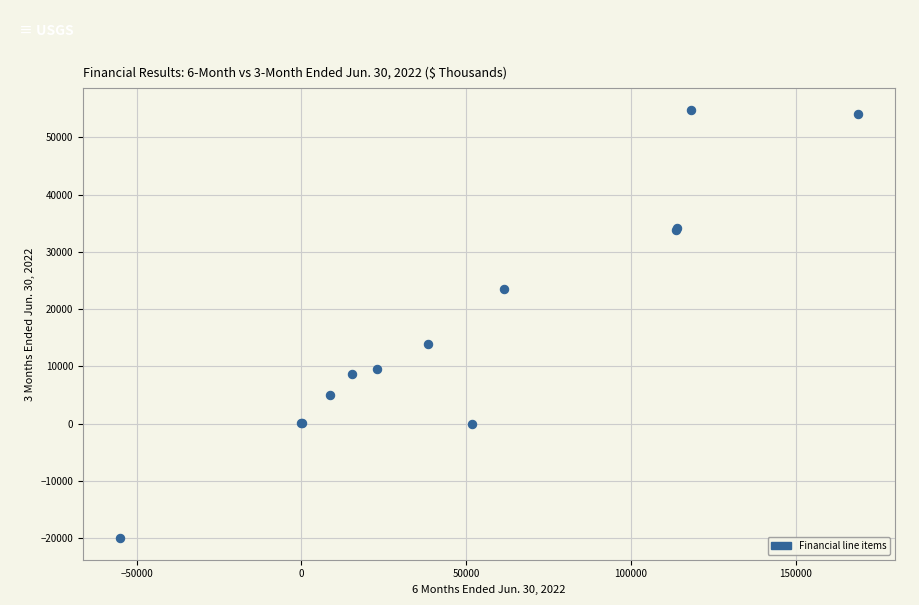

What Y value in the scatter plot is closest to 17420?

13993